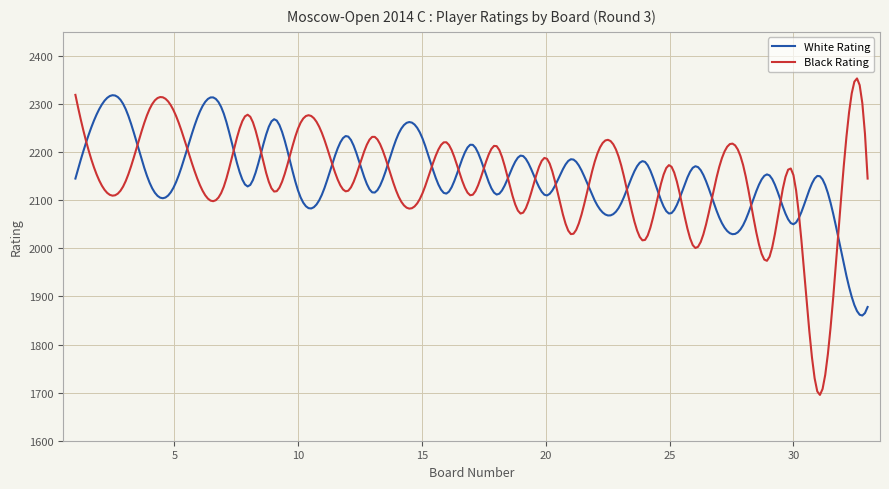

How many times do White Rating and Black Rating cross each other?

24